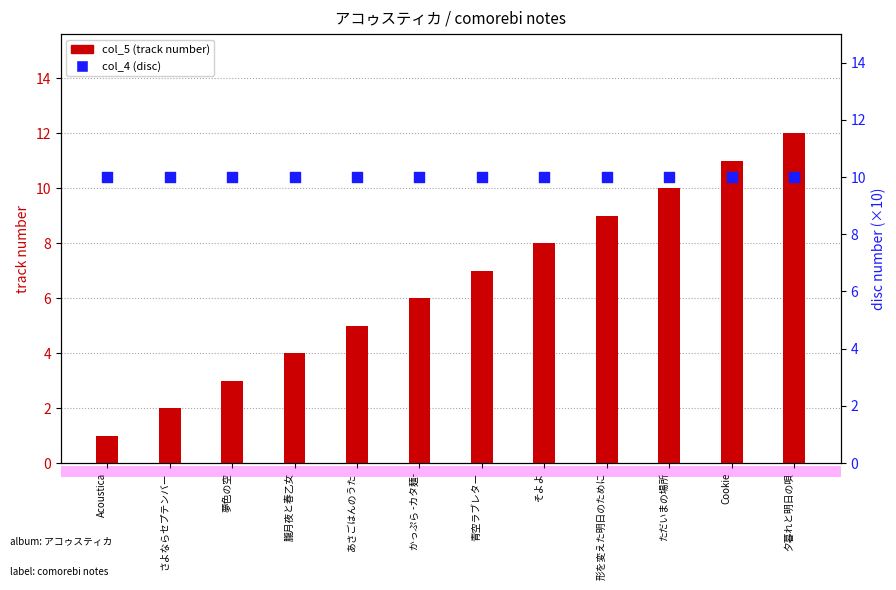

Which series reaches the minimum Y coordinate?

col_5 (track number)